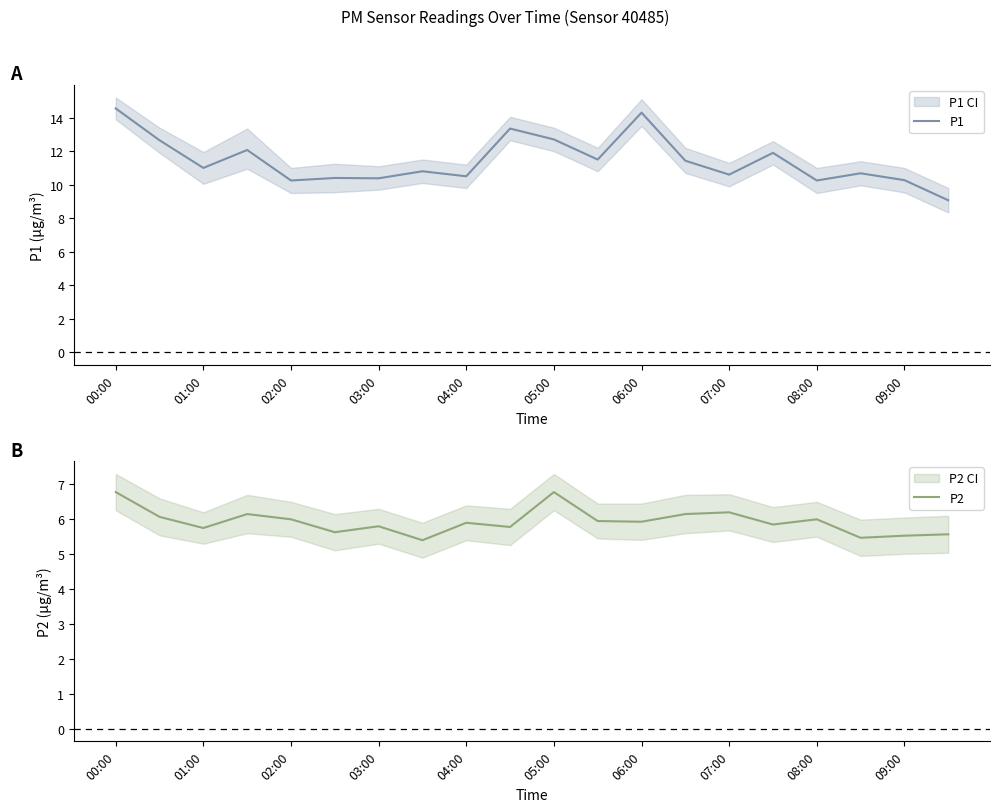

What is the difference between the second highest and minimum values in the P1 series?

5.2